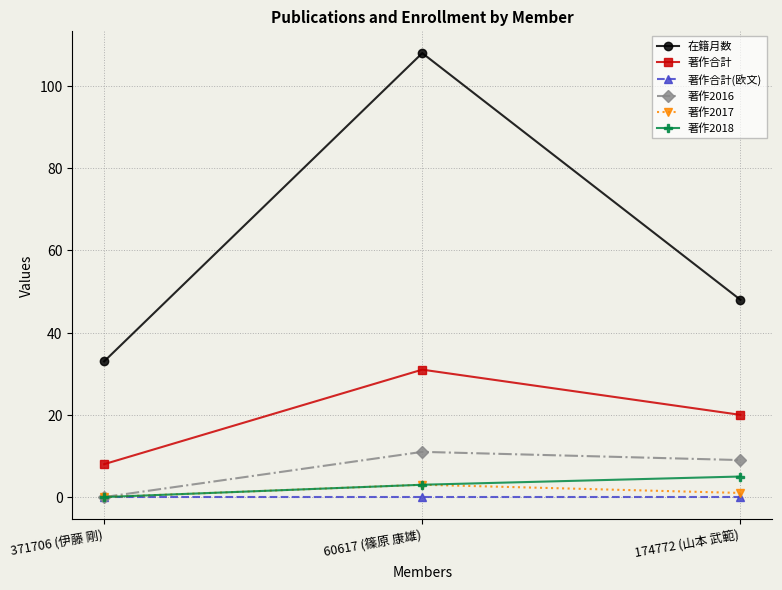

What is the difference between the maximum and minimum values in the 著作2017 series?

3